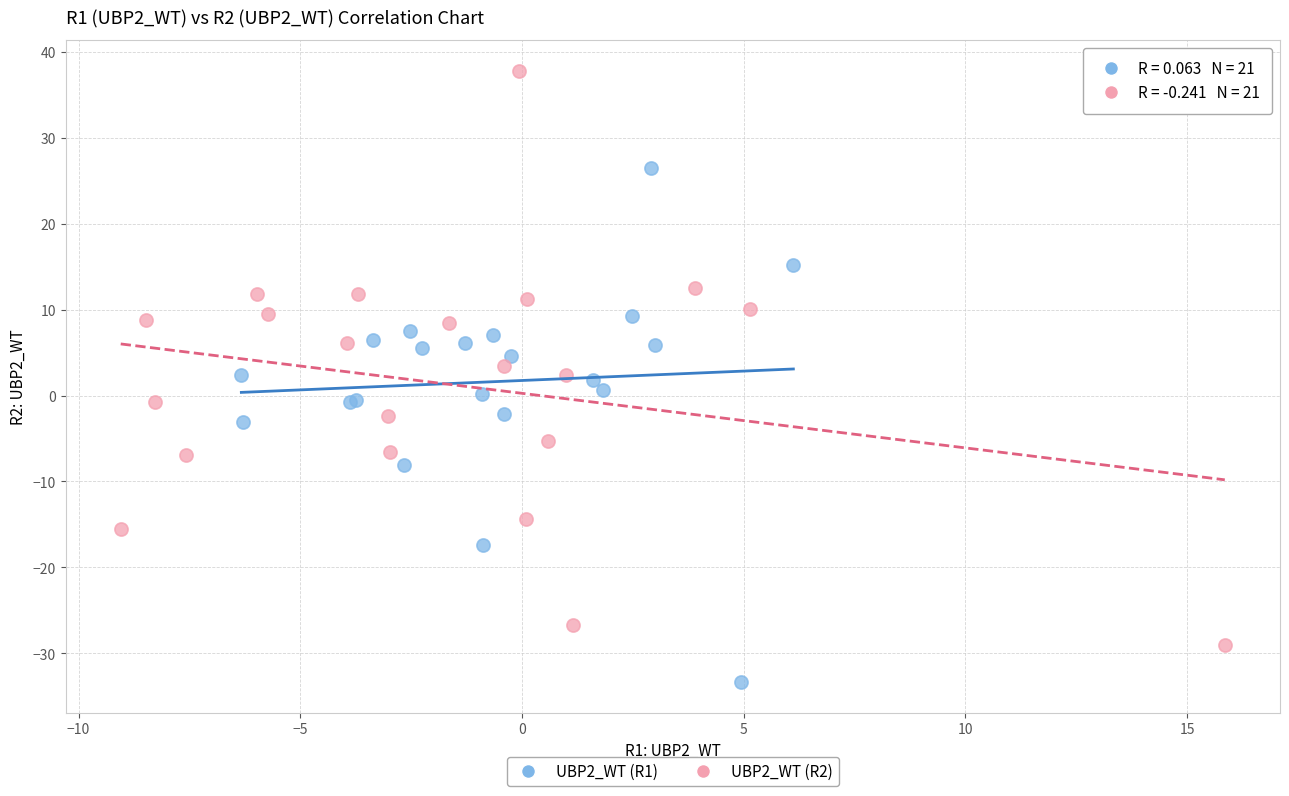

Which series contains the highest Y value?

UBP2_WT (R2)